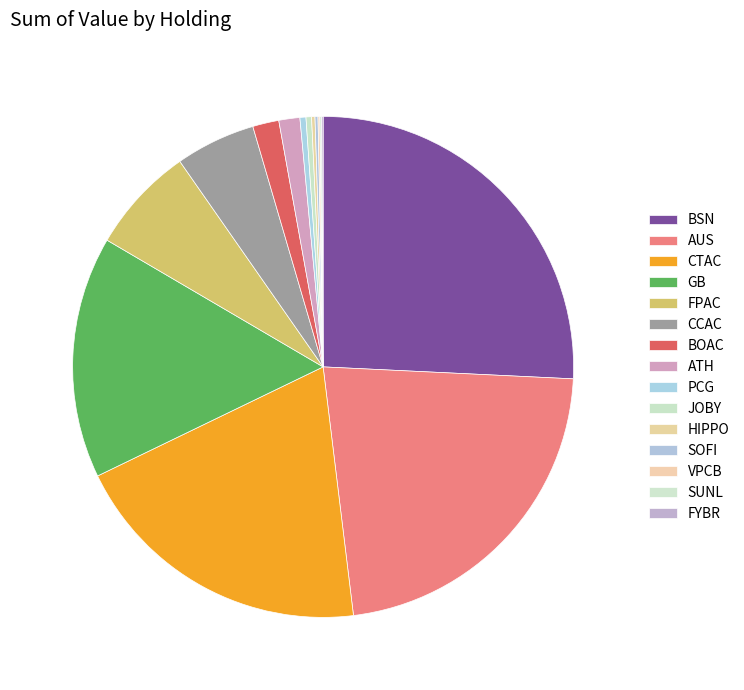

What is the change in value from GB to JOBY?

-441869000